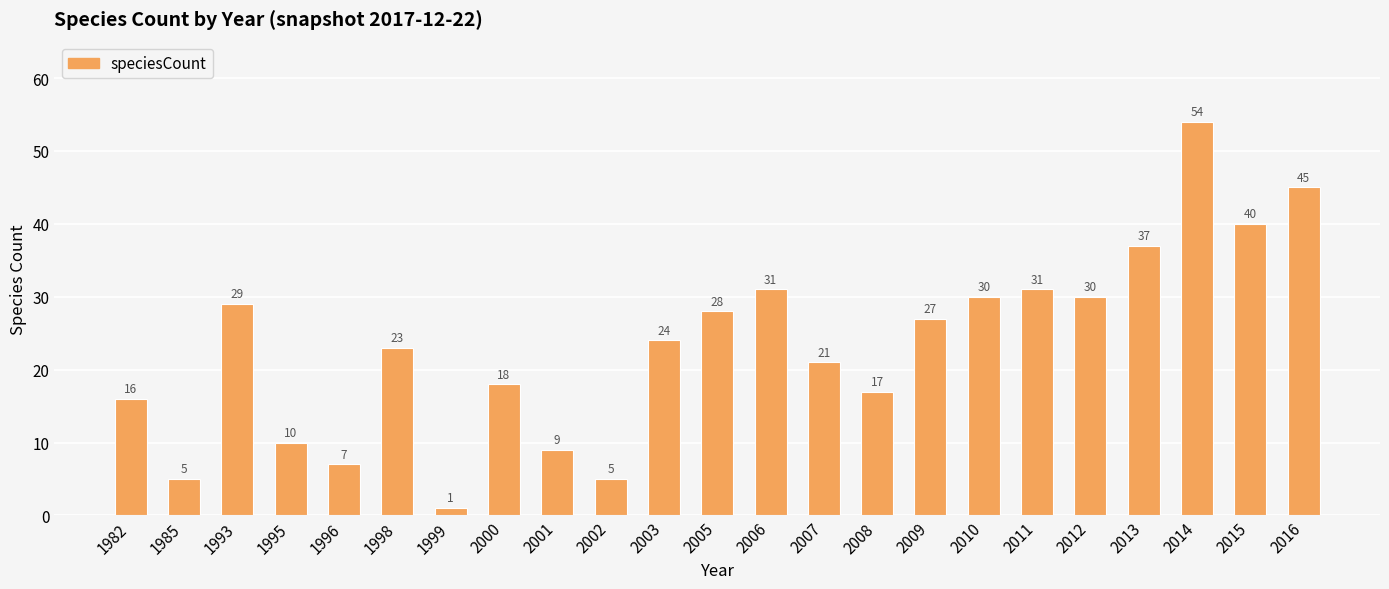

Which has a higher value, 1999 or 1996?

1996